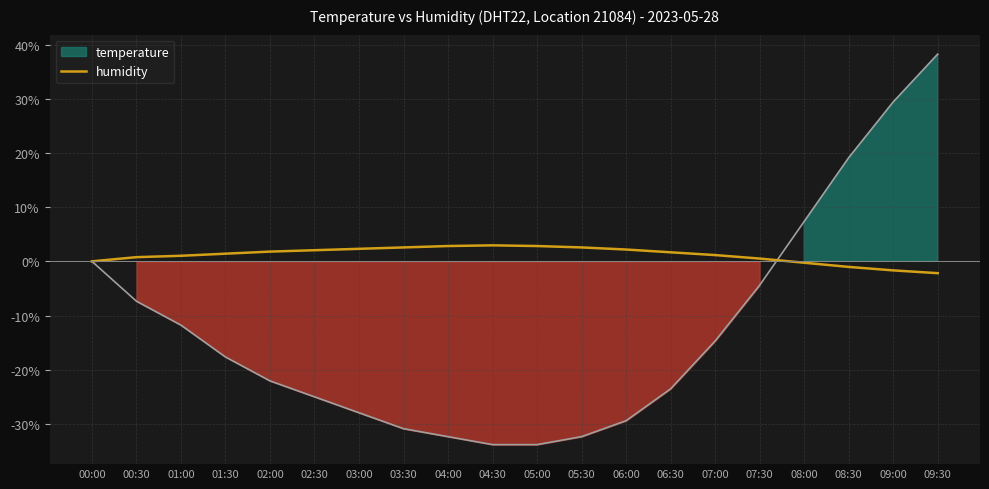

What is the change in value from 05:00 to 08:00?

-3.1